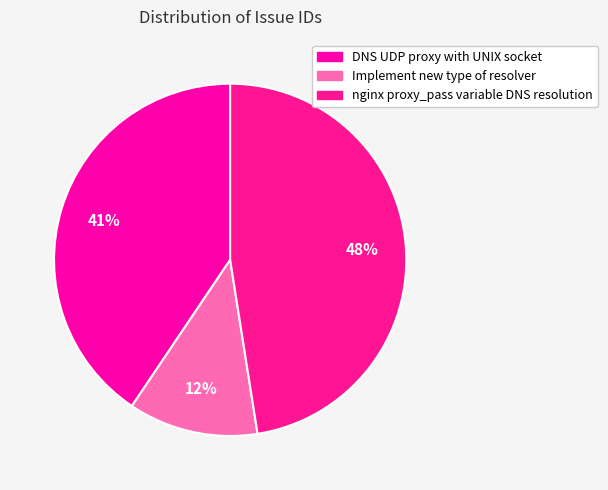

How many slices are in this pie chart?

3